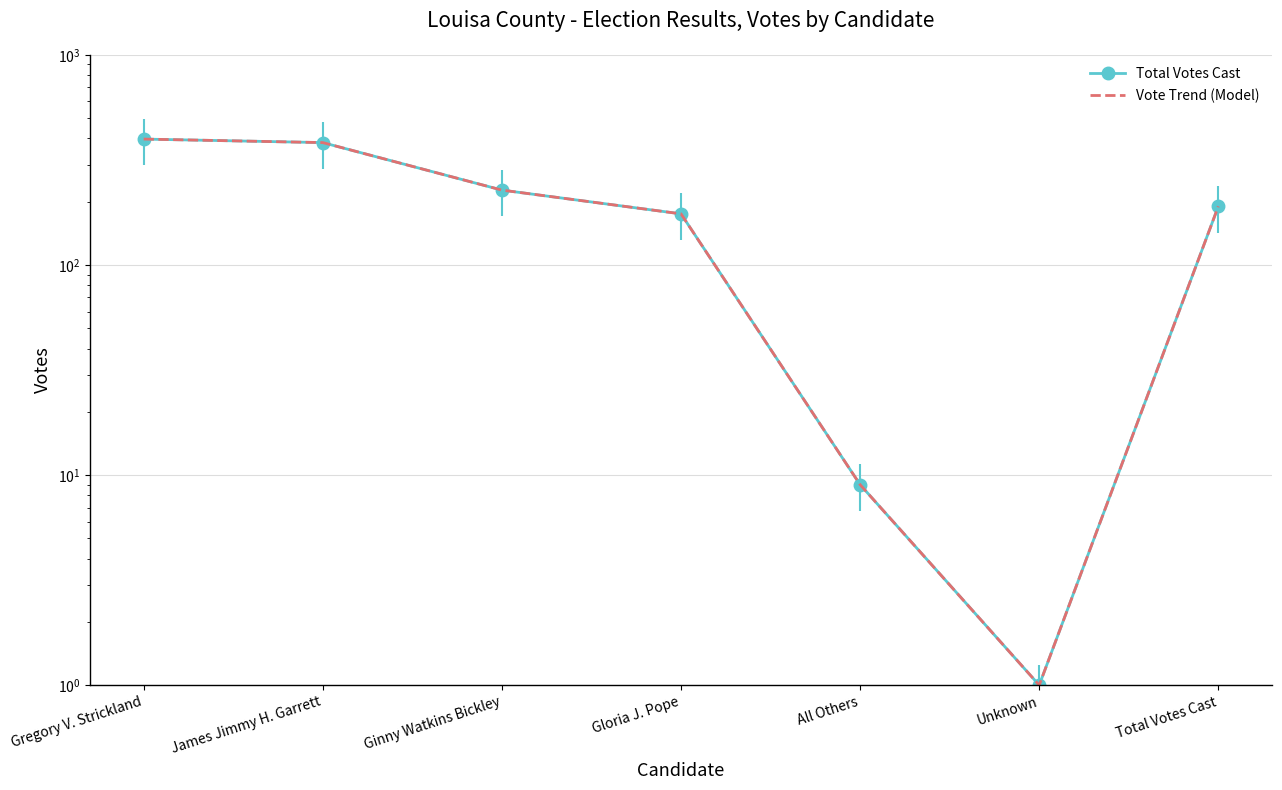

How many series are shown in this chart?

2